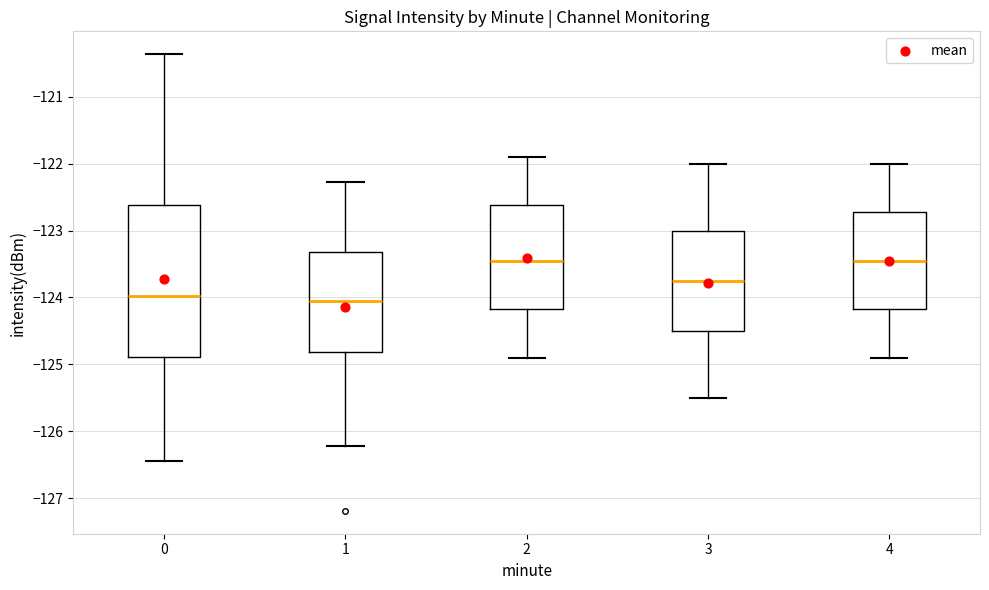

Reading left to right, read every box against the y-axis: the position of its median line, the range the box covers, and the ends of its whiskers. The values are not printed on the chart, so give them approximately, as read against the axis.

0: median -124.0, box -124.9 to -122.6, whiskers -126.5 to -120.4
1: median -124.0, box -124.8 to -123.3, whiskers -126.2 to -122.3
2: median -123.4, box -124.2 to -122.6, whiskers -124.9 to -121.9
3: median -123.7, box -124.5 to -123.0, whiskers -125.5 to -122.0
4: median -123.4, box -124.2 to -122.7, whiskers -124.9 to -122.0